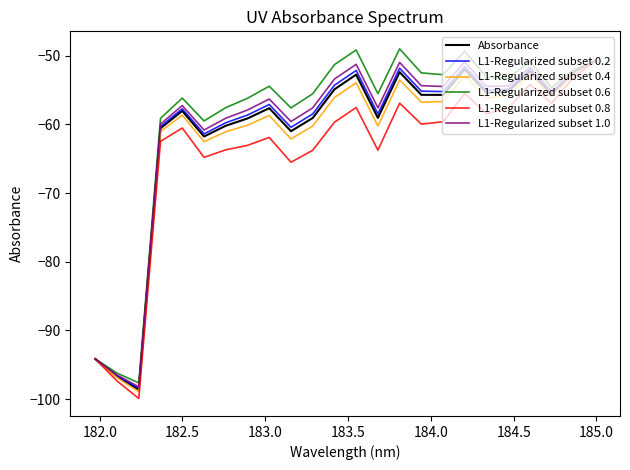

How many interior local peaks does the L1-Regularized subset 1.0 series have?

6